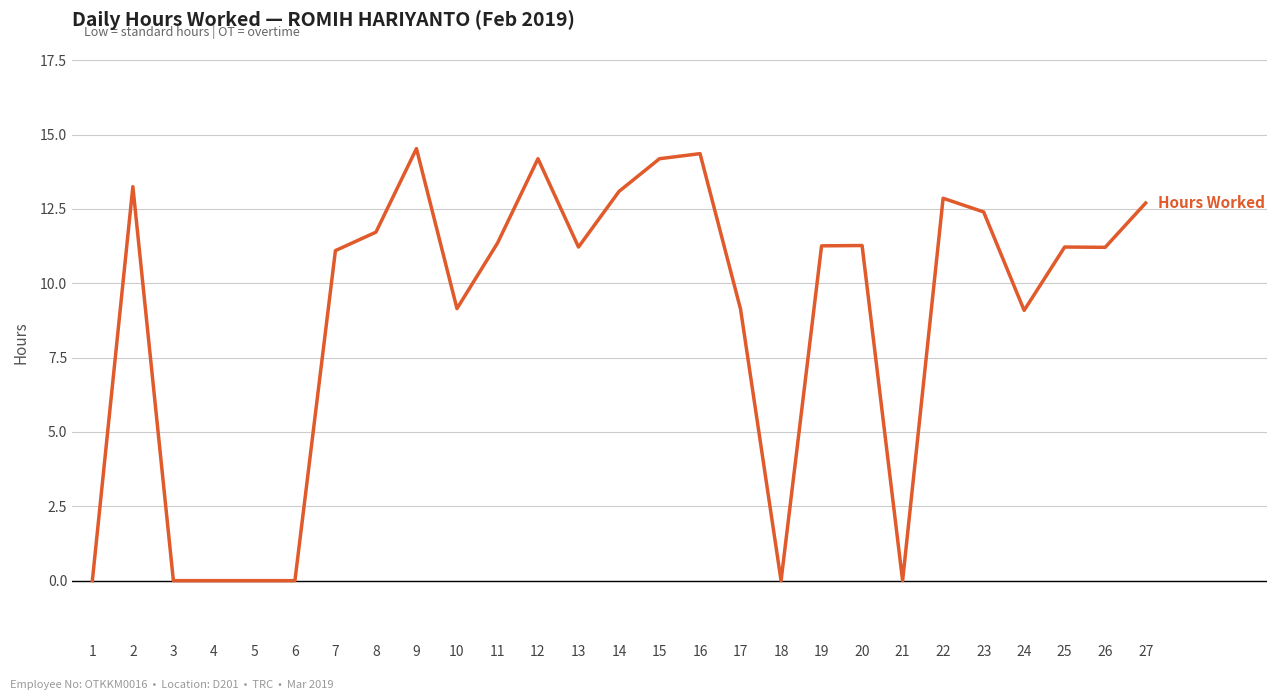

Is this an area chart (filled region under the line)?

No